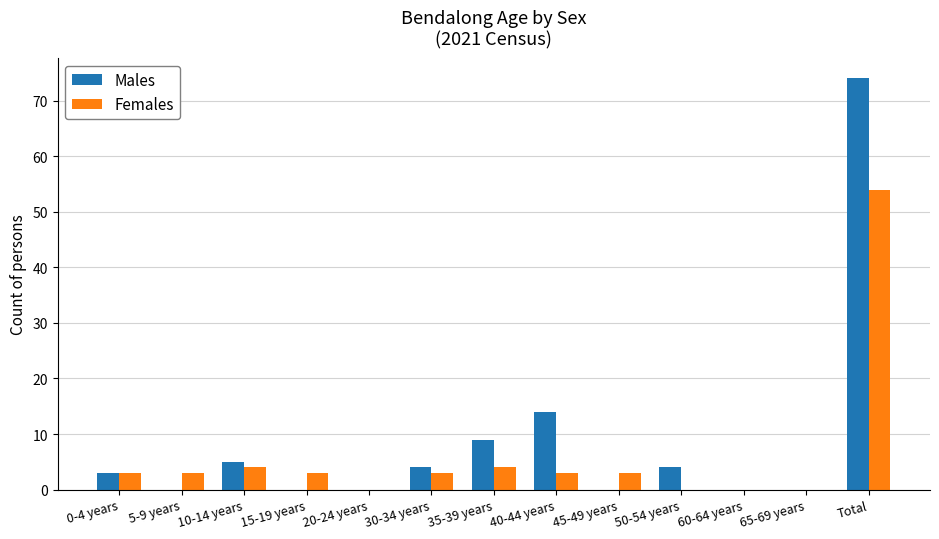

Between 30-34 years and Total, which series saw the biggest shift?

Males